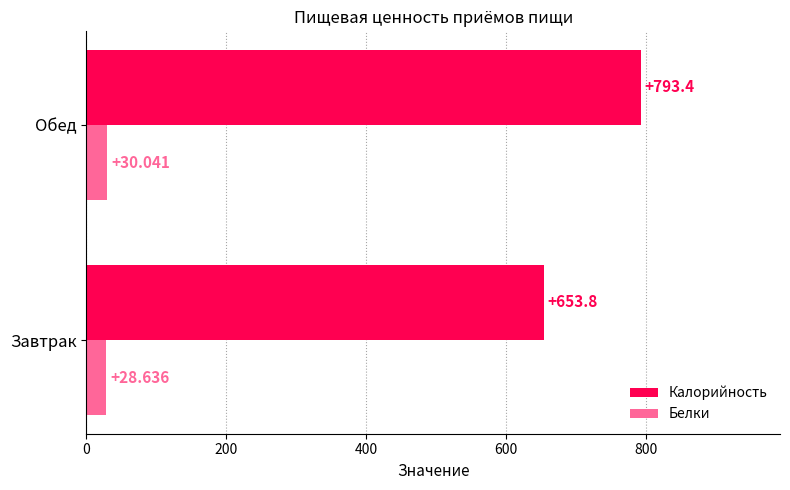

Rank the series by their average value, from highest to lowest.

Калорийность, Белки